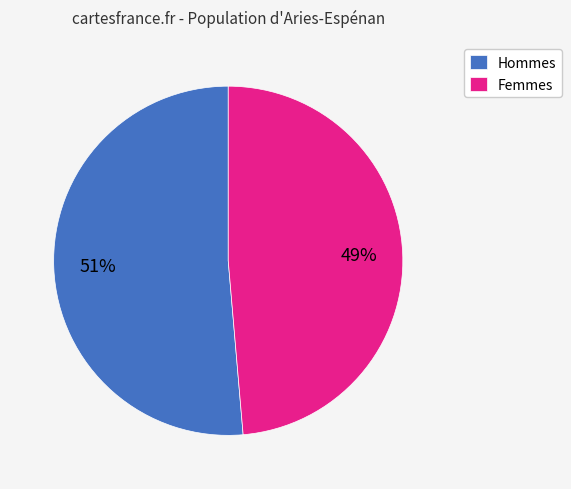

Which has a higher value, Hommes or Femmes?

Hommes